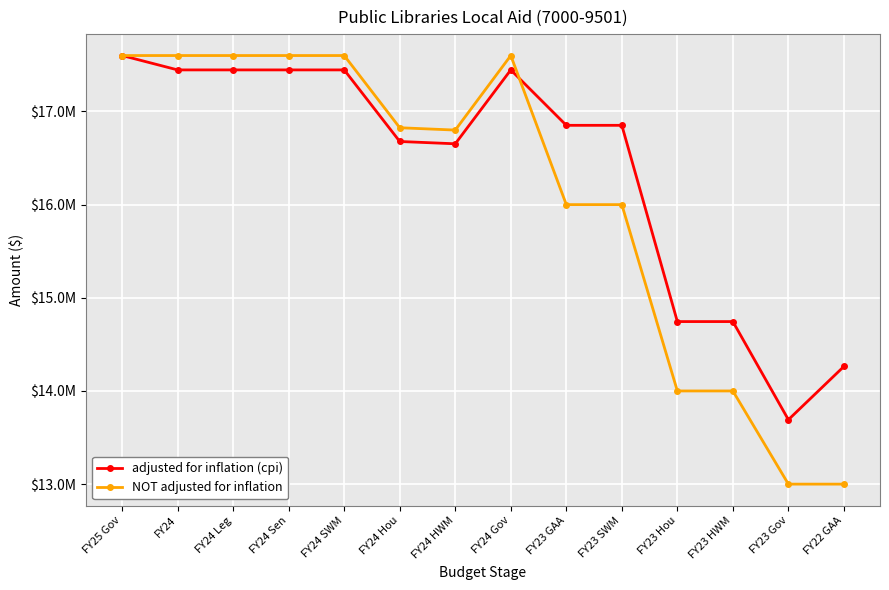

List the series in order of their peak value, highest first.

adjusted for inflation (cpi), NOT adjusted for inflation